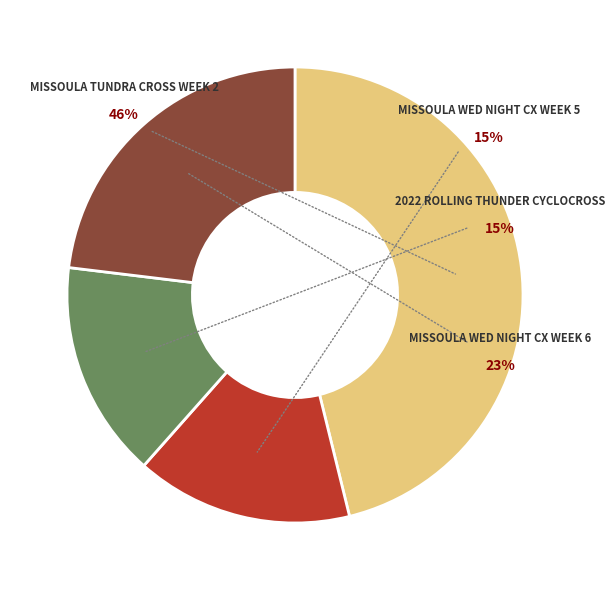

How many slices are in this pie chart?

4